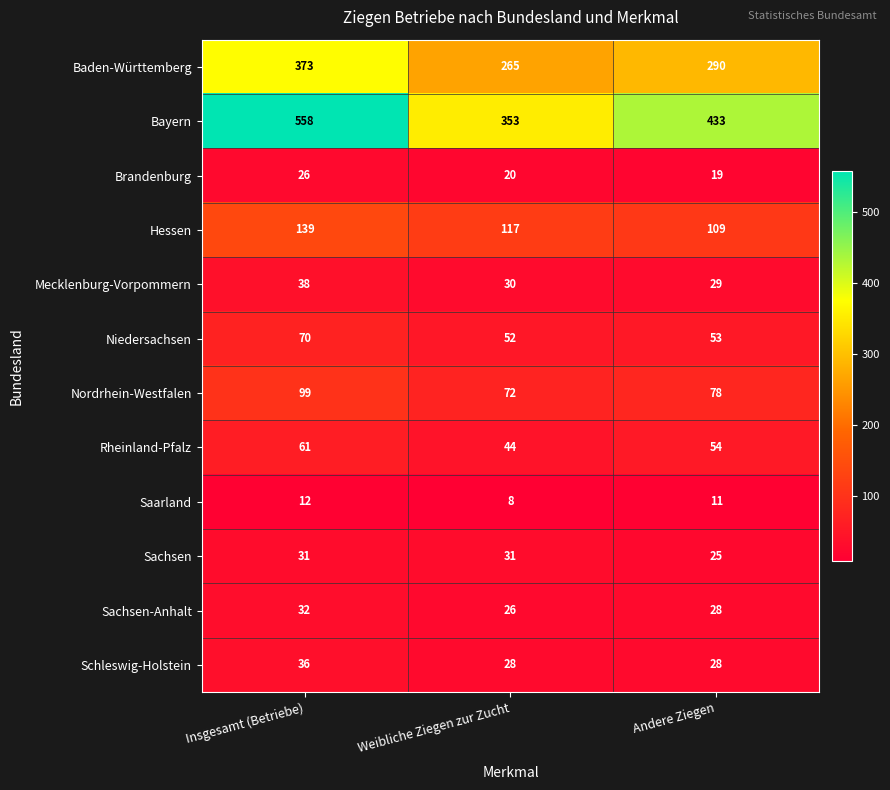

Which category has the lowest value across all series?

Weibliche Ziegen zur Zucht